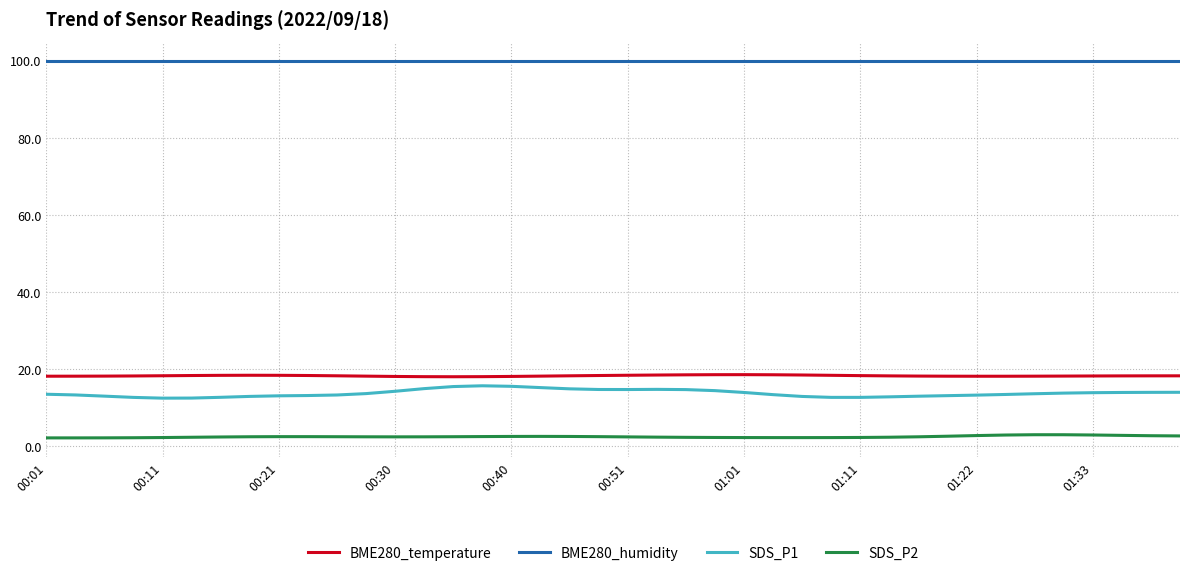

What is the minimum value for BME280_temperature?

17.9